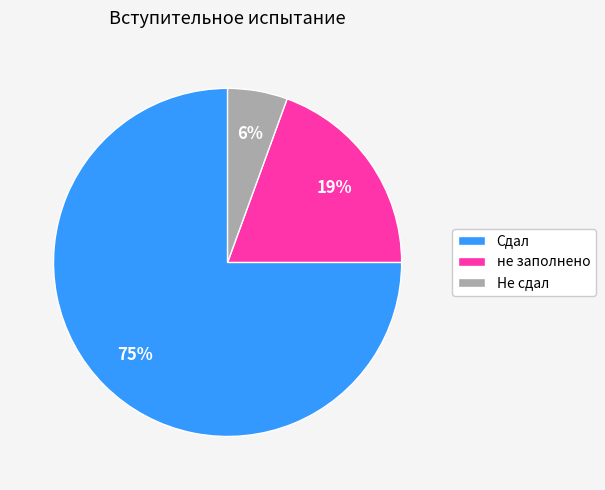

Do Не сдал and Сдал together represent more than half of the pie?

Yes